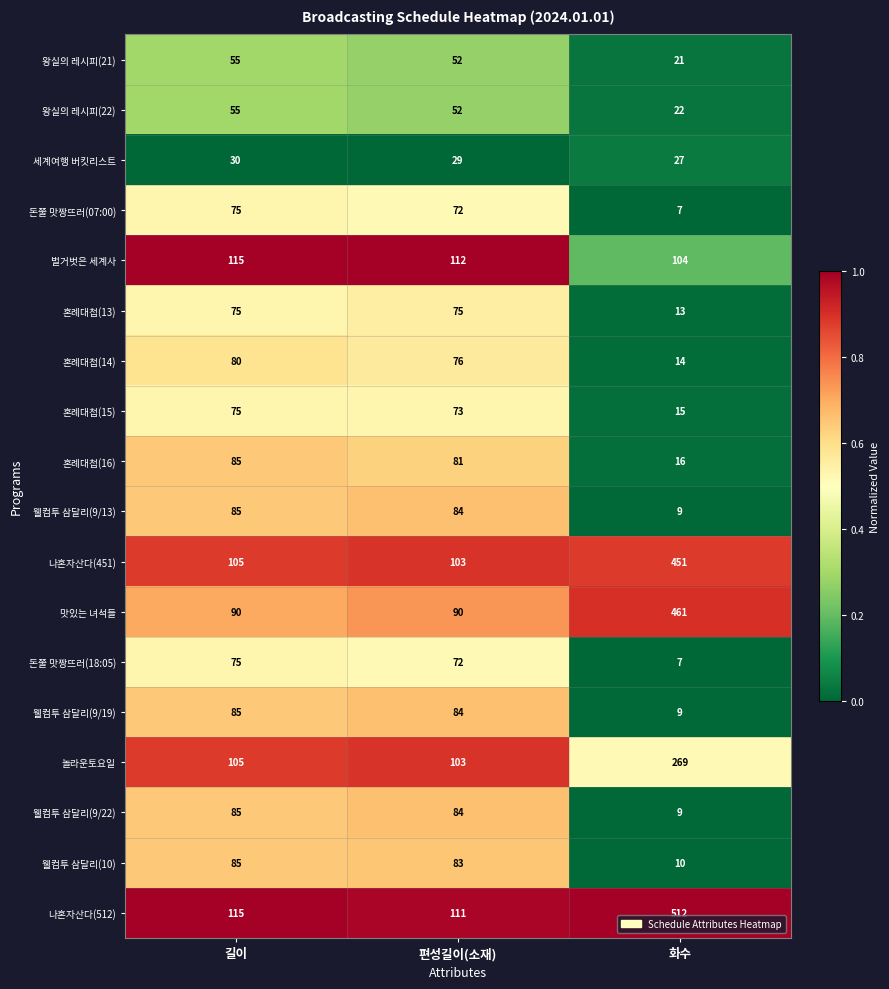

What is the total value across all series at 화수?

1976